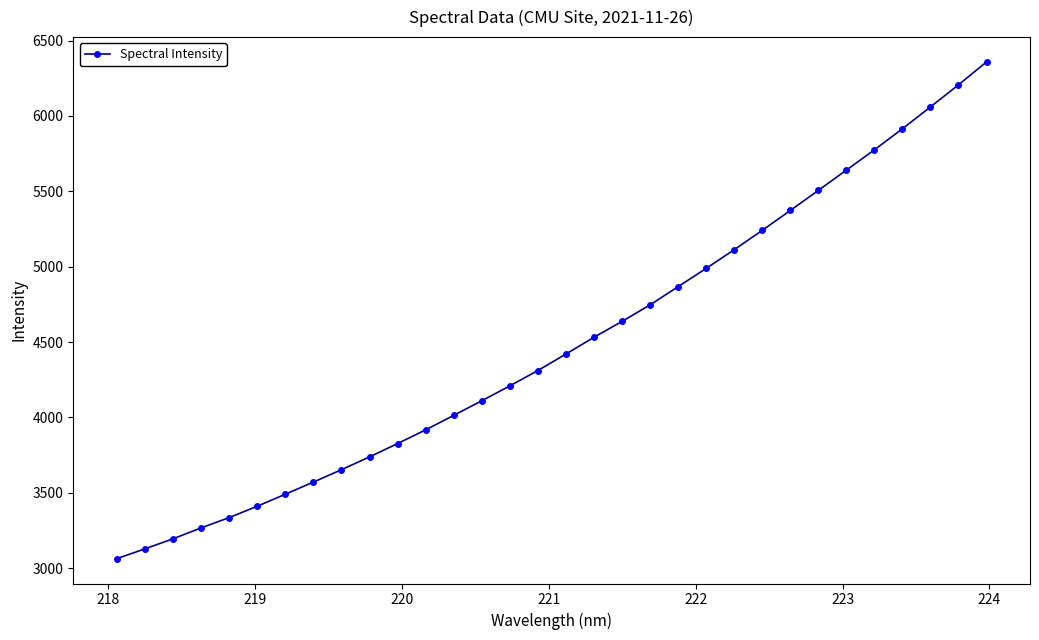

What is the average value?

4488.1